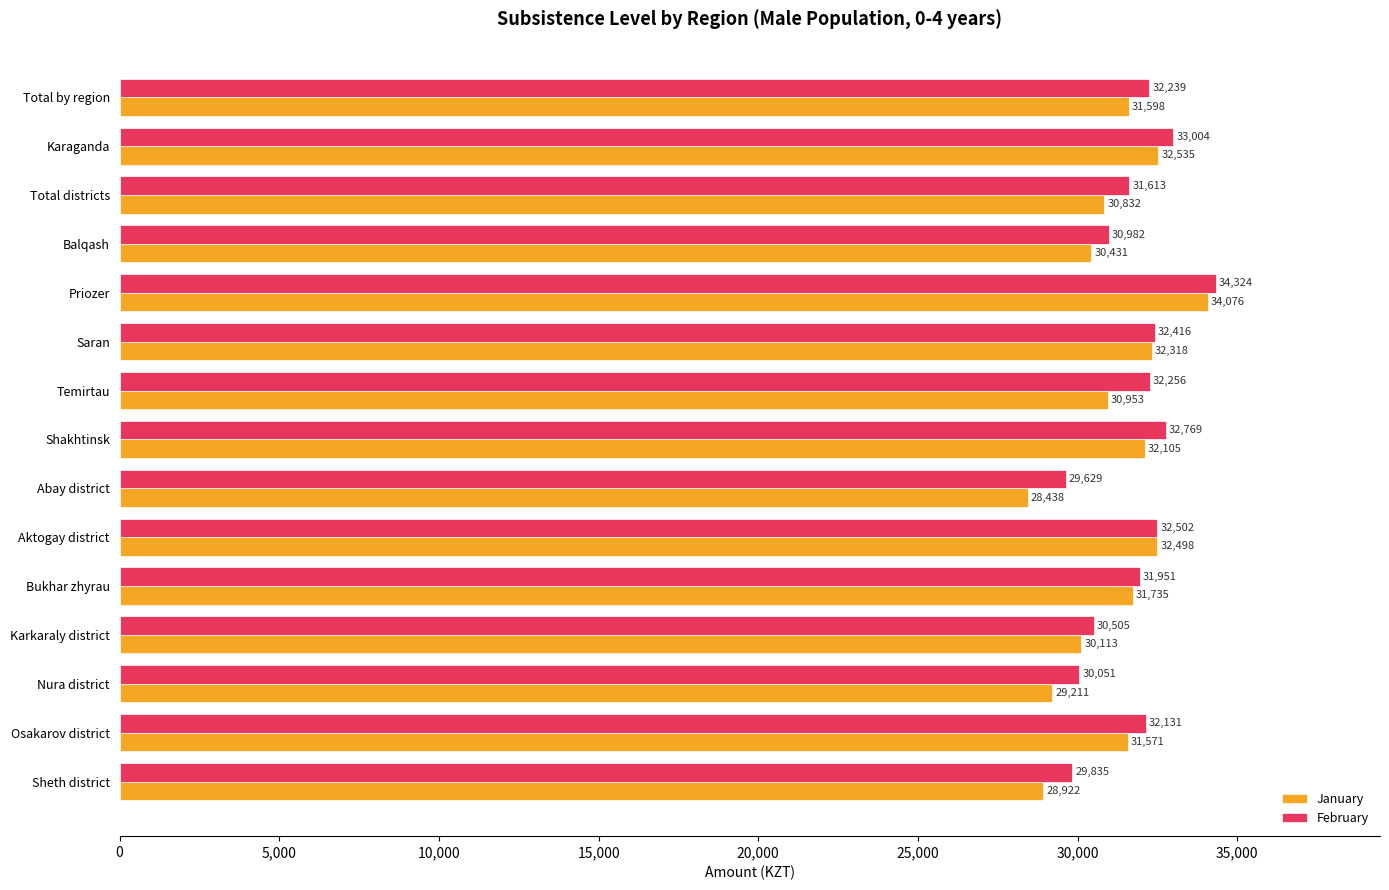

True or false: February has a value of 13074 at Osakarov district.

False